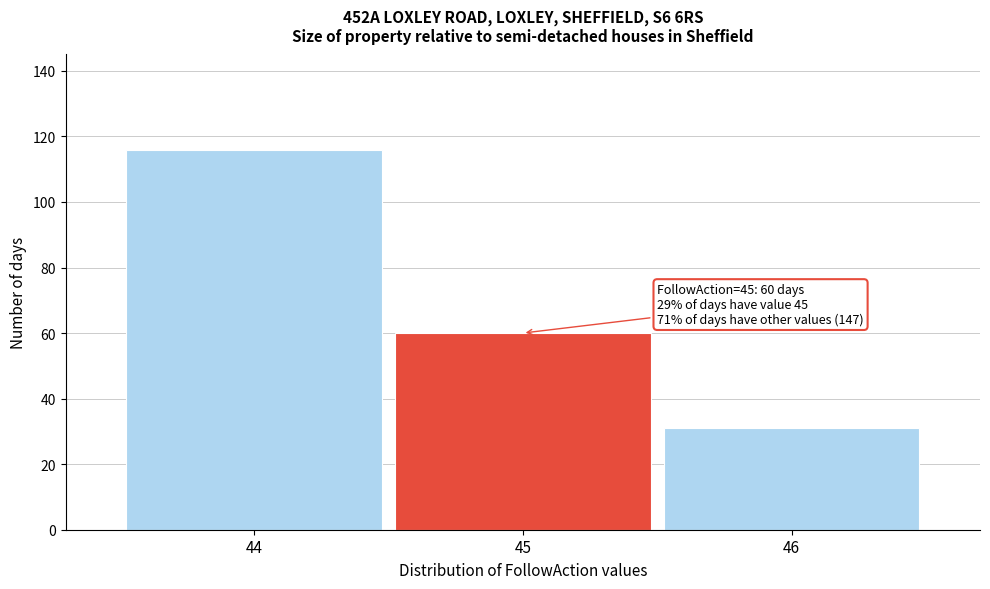

Over which range of the x-axis is the bar tallest?

43.5 to 44.5